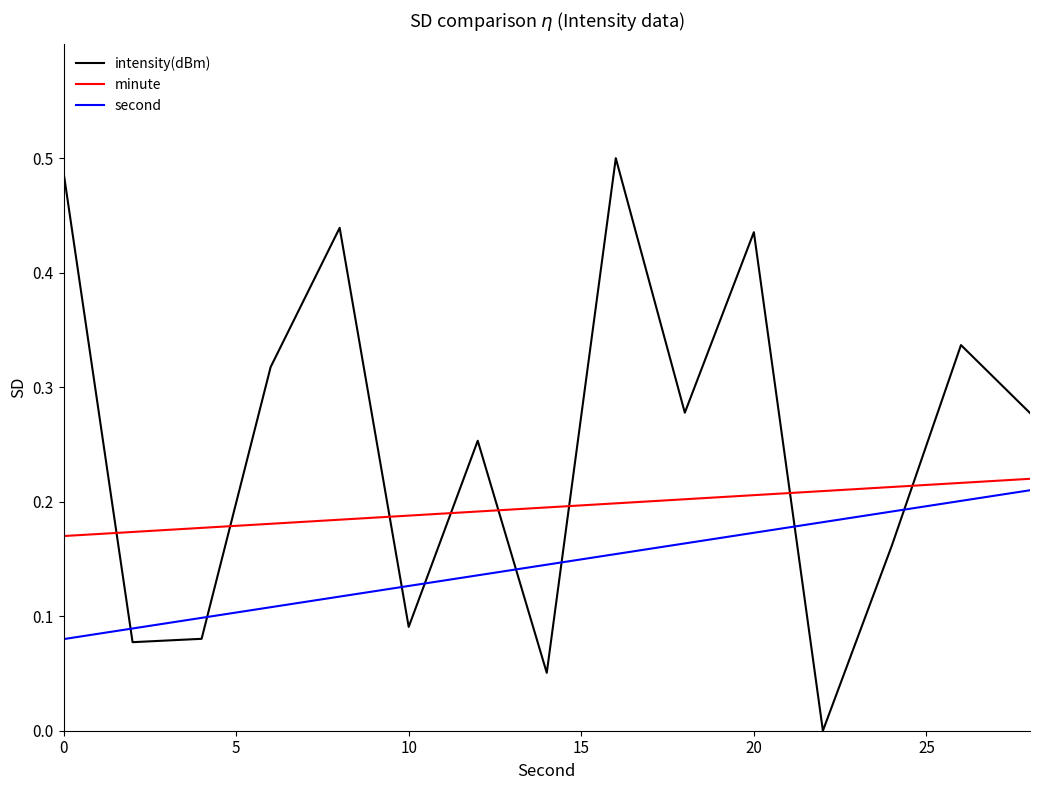

After their last crossing, which series has the higher values: second or intensity(dBm)?

intensity(dBm)